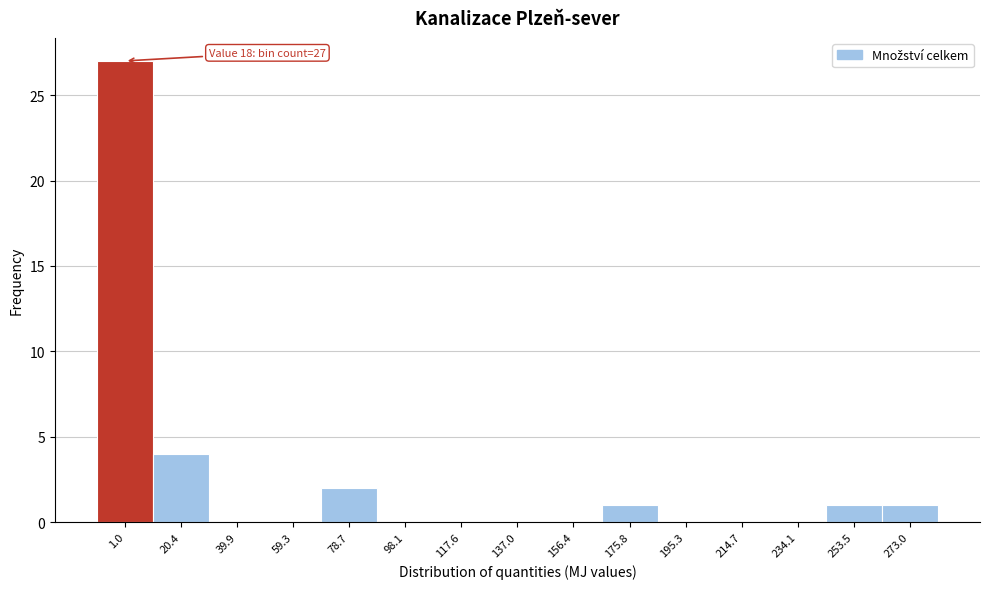

At which category does the chart reach its peak across all series?

1.0